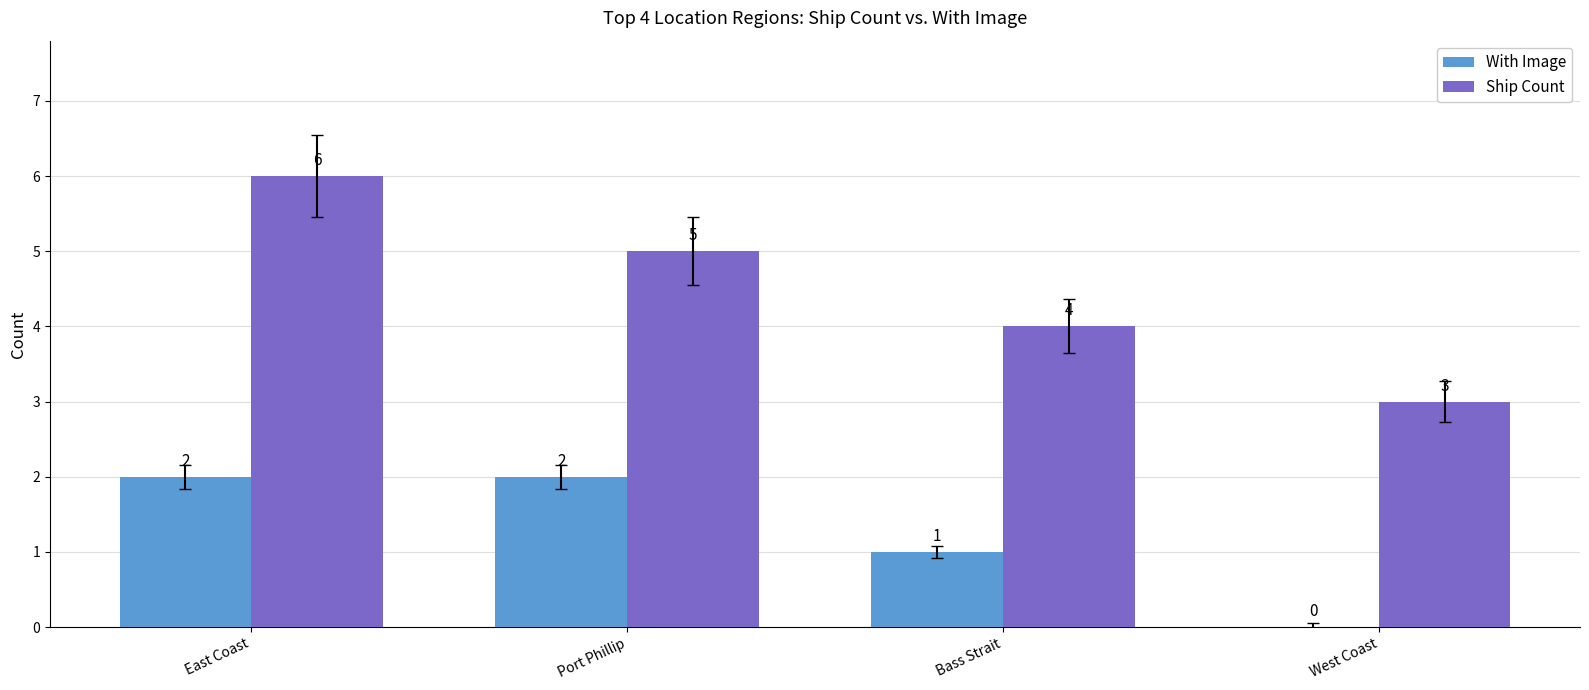

How many distinct data groups are displayed?

2